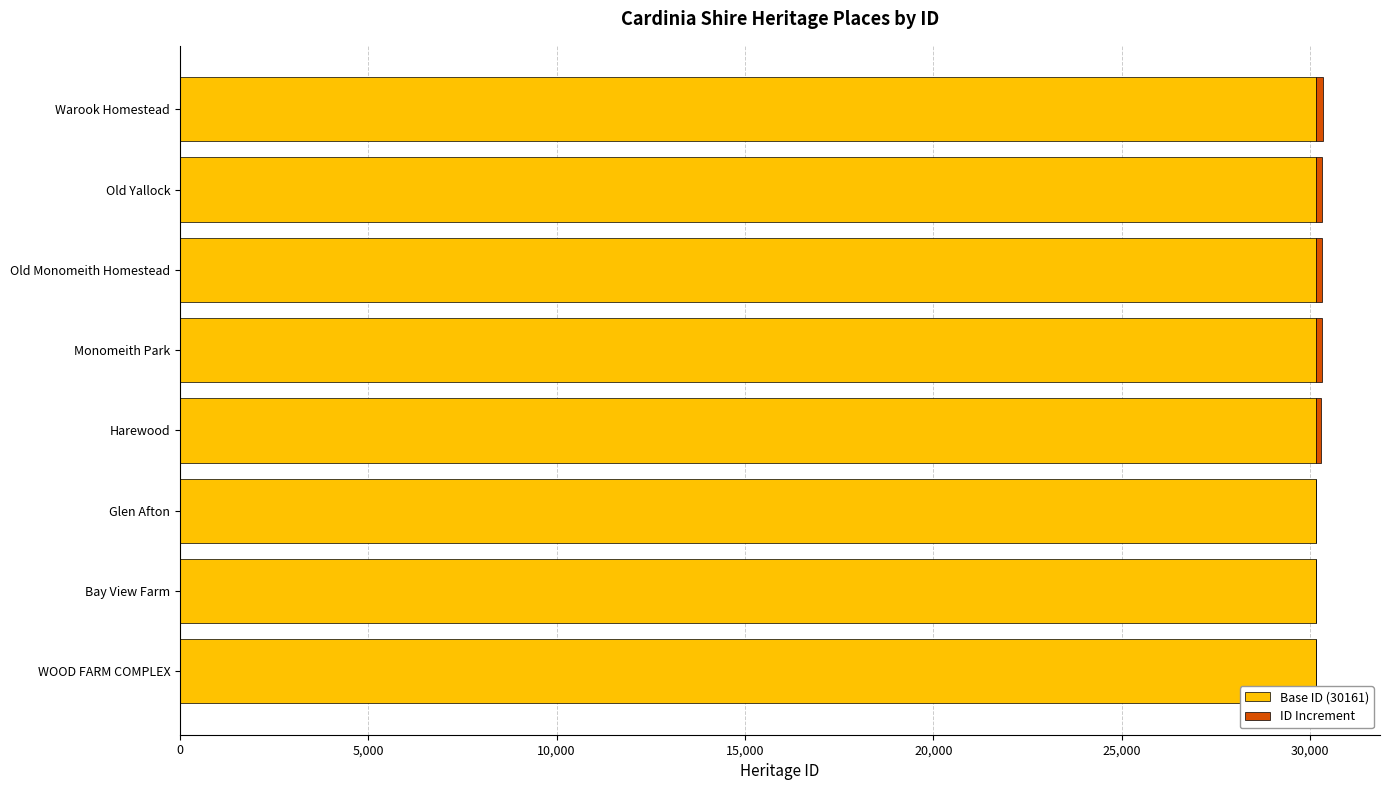

The value of Base ID (30161) at WOOD FARM COMPLEX is 30161. True or false?

True